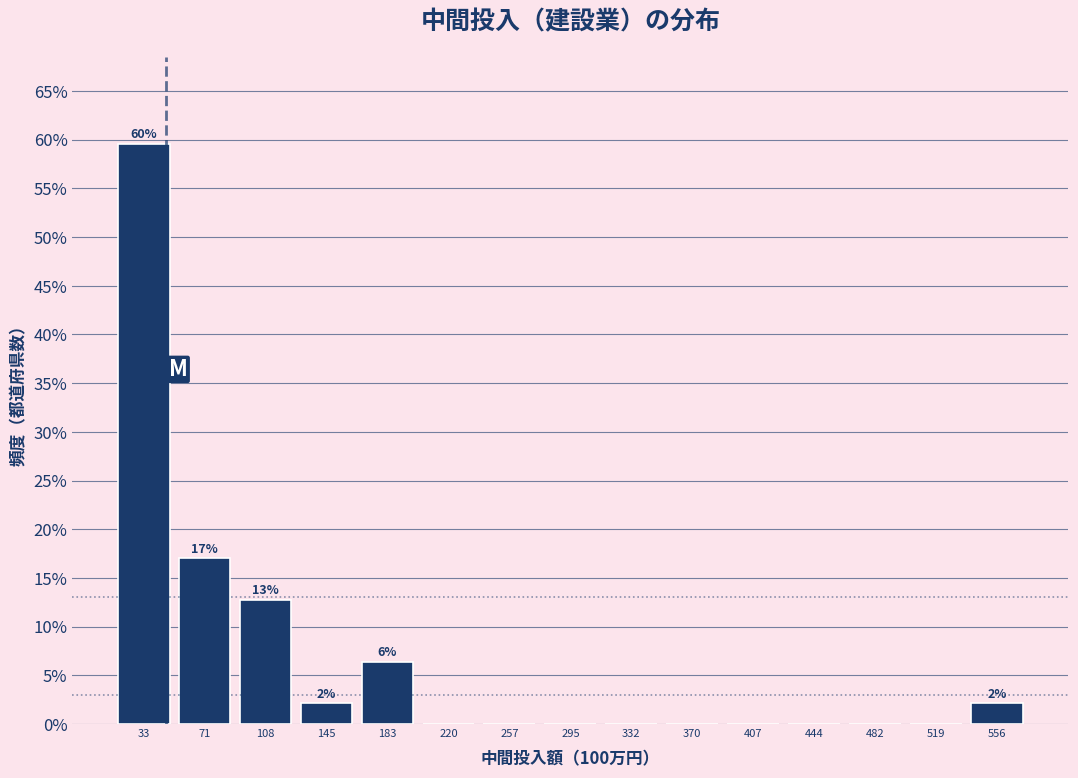

Reading left to right, list all the values displayed in this chart.

33=59.6	71=17.0	108=12.8	145=2.1	183=6.4	220=0.0	257=0.0	295=0.0	332=0.0	370=0.0	407=0.0	444=0.0	482=0.0	519=0.0	556=2.1